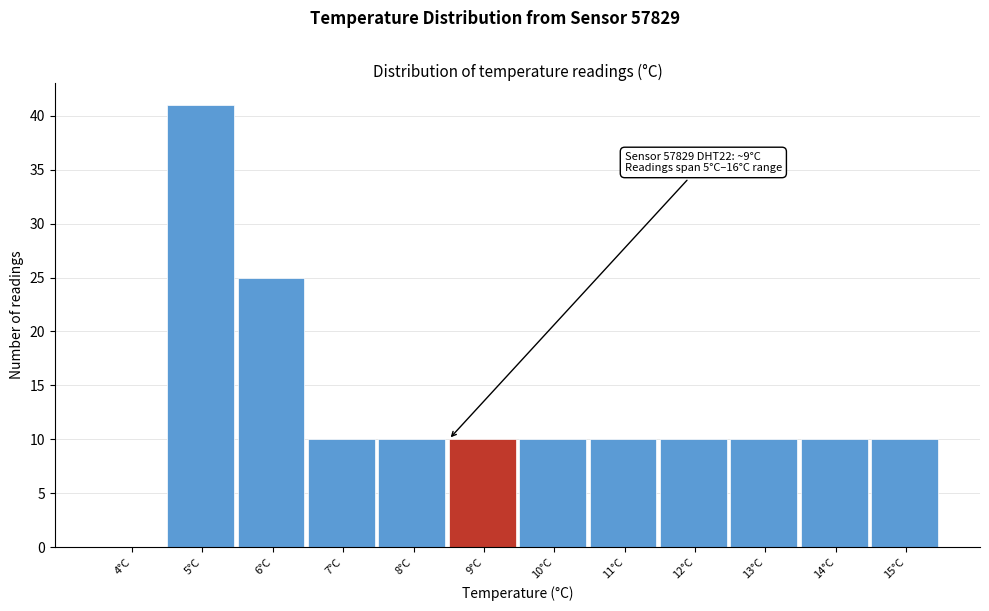

Reading left to right, what are all the values shown in this chart?

4°C=0	5°C=41	6°C=25	7°C=10	8°C=10	9°C=10	10°C=10	11°C=10	12°C=10	13°C=10	14°C=10	15°C=10